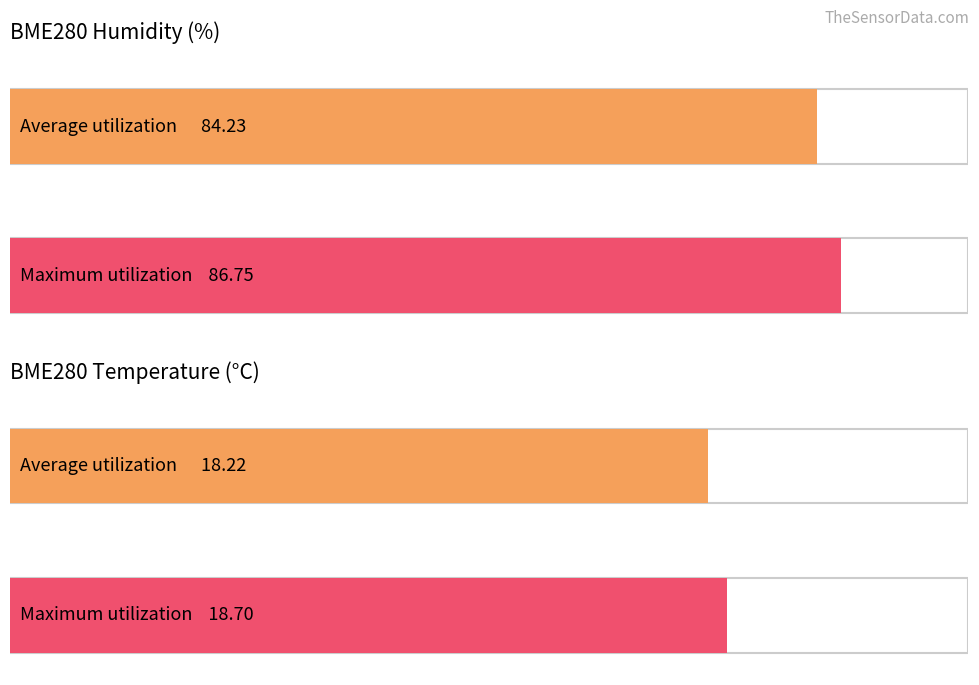

How many bars are there in each group?

2